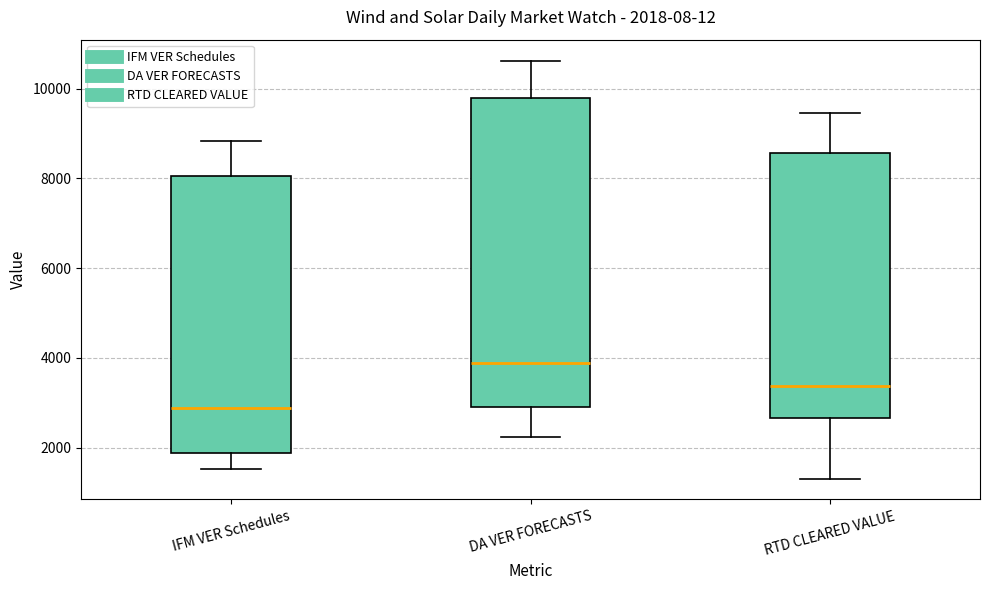

Which box's median line is the lowest?

IFM VER Schedules